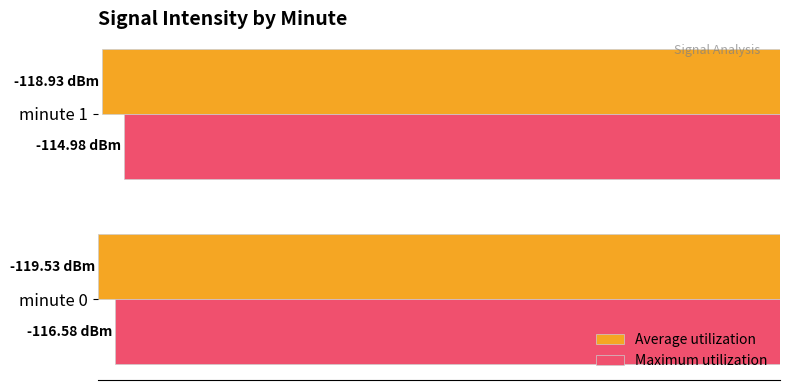

What are all the series names shown in the legend?

Average utilization, Maximum utilization